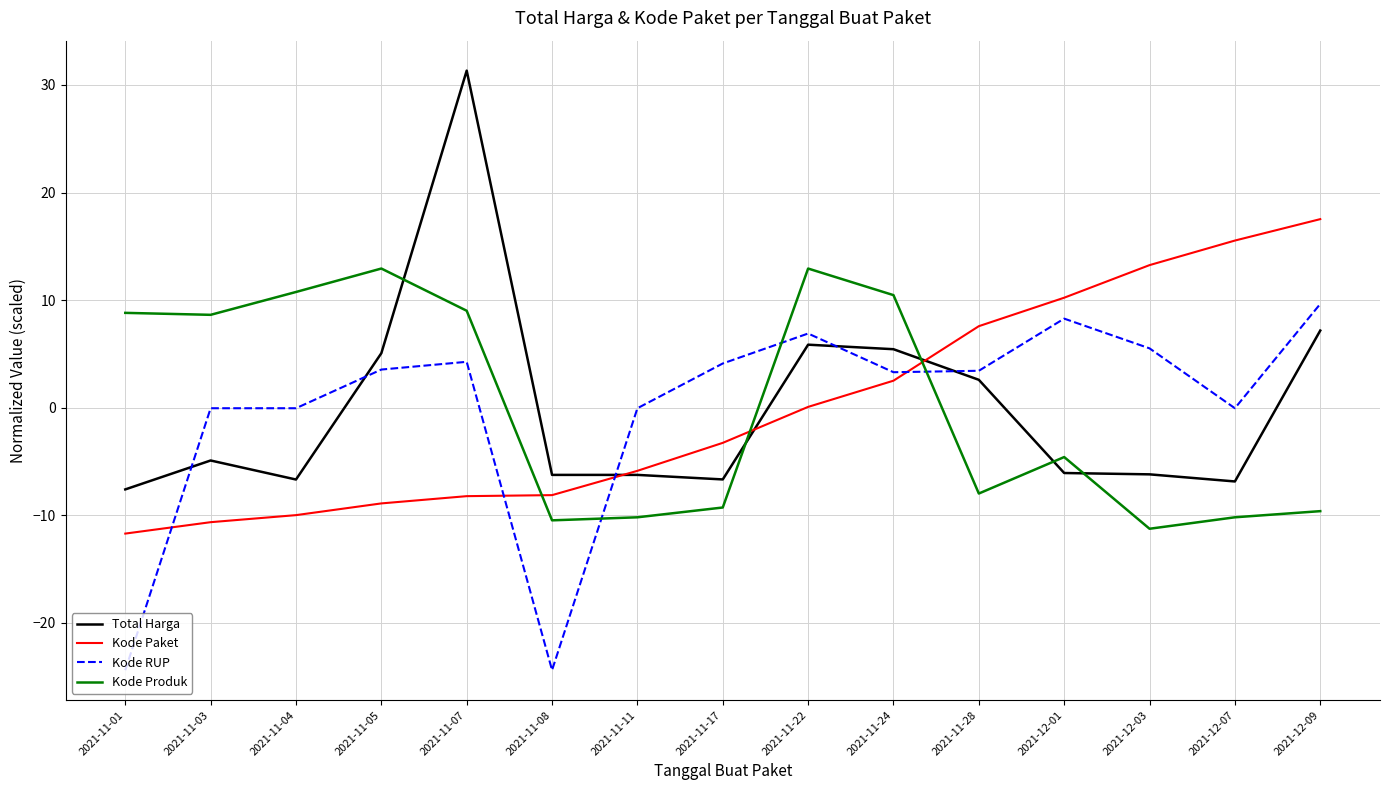

After their last crossing, which series has the higher values: Kode Paket or Kode RUP?

Kode Paket